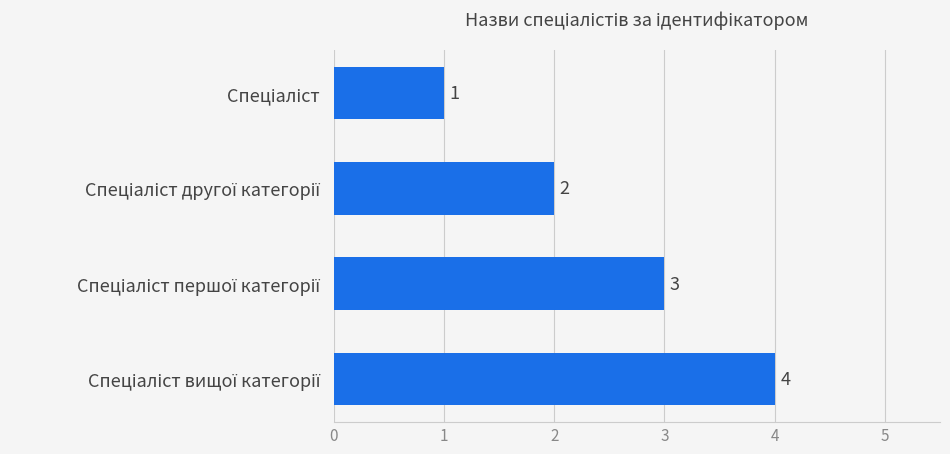

How many bars are there in total?

4